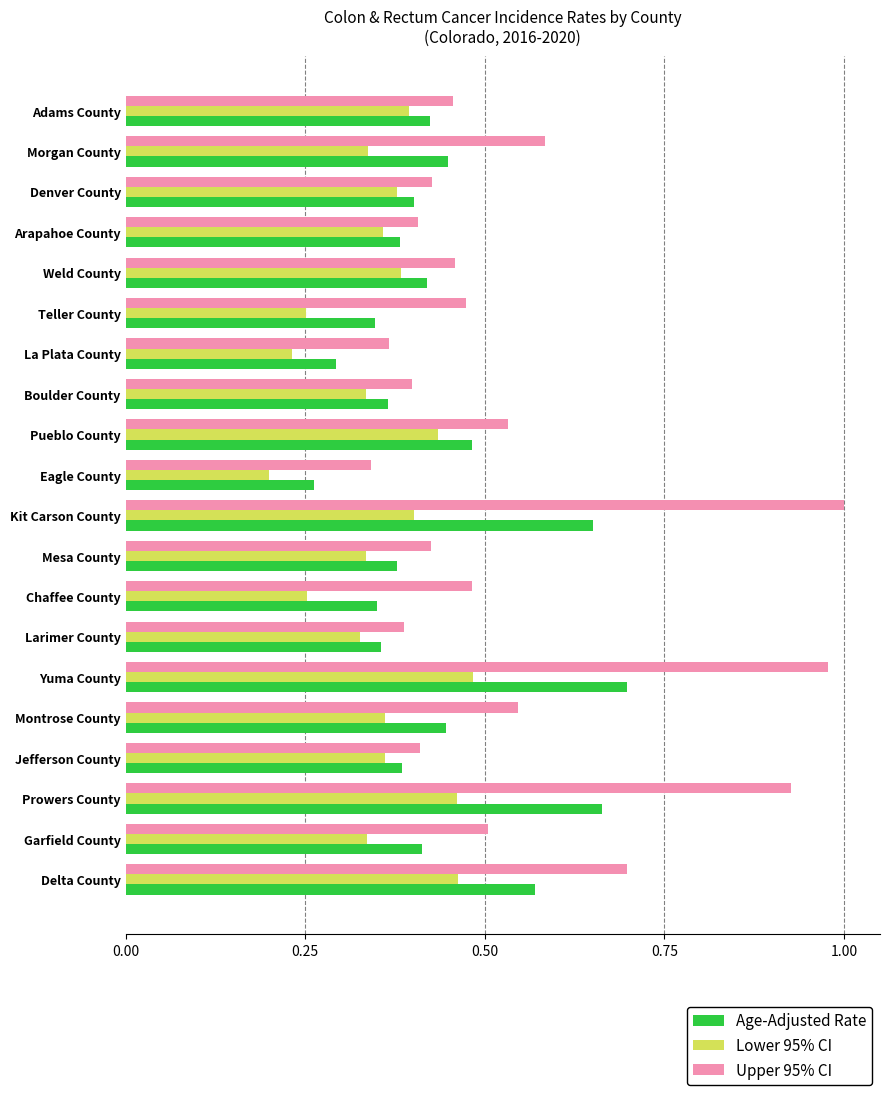

The value of Upper 95% CI at Chaffee County is 0.1. True or false?

False